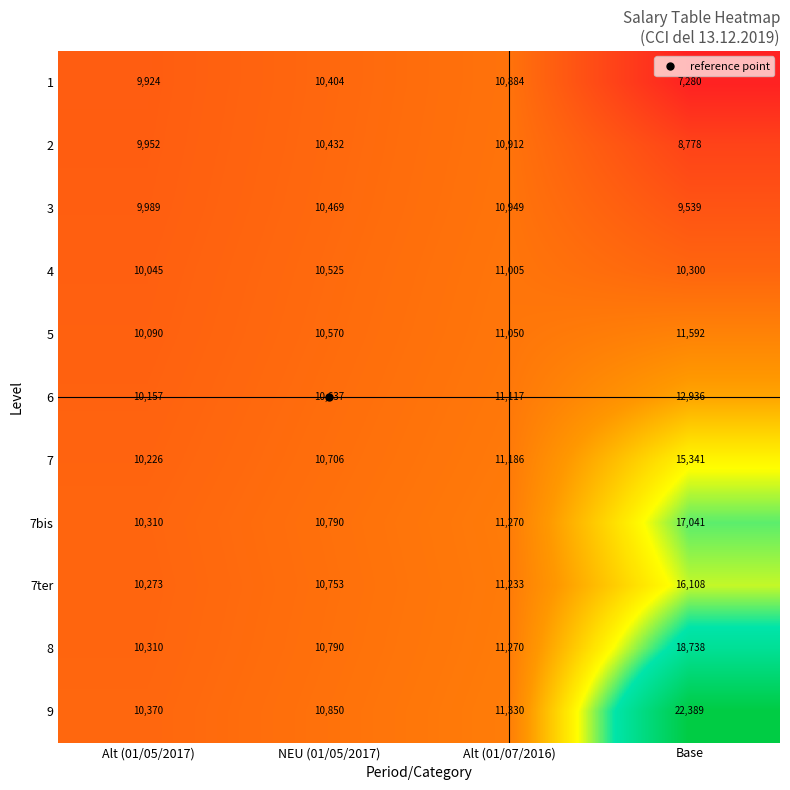

At which label does 7 reach its minimum?

Alt (01/05/2017)